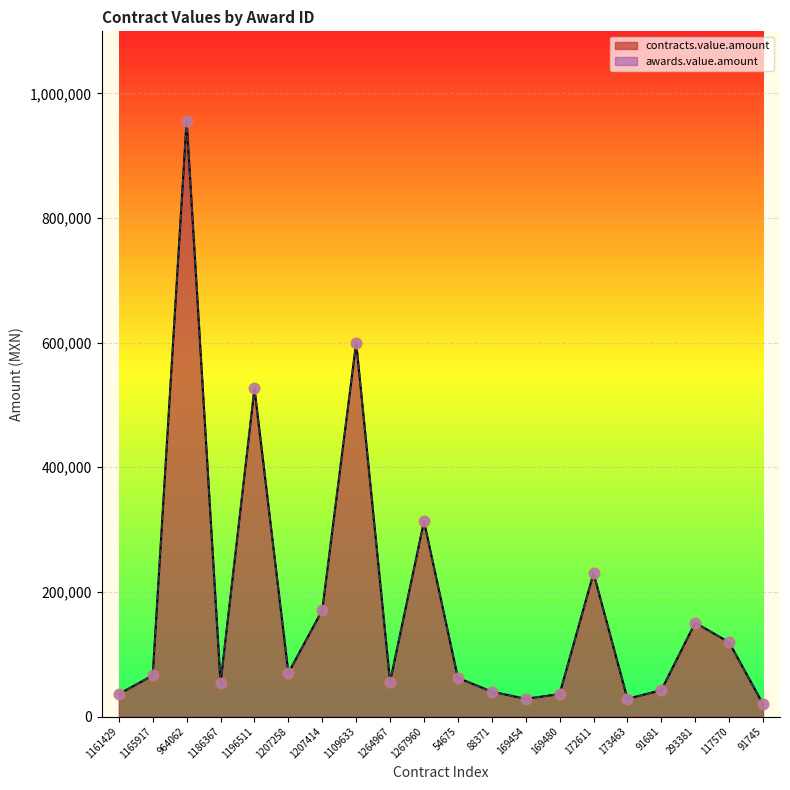

At which category is the sum across all series the highest?

964062